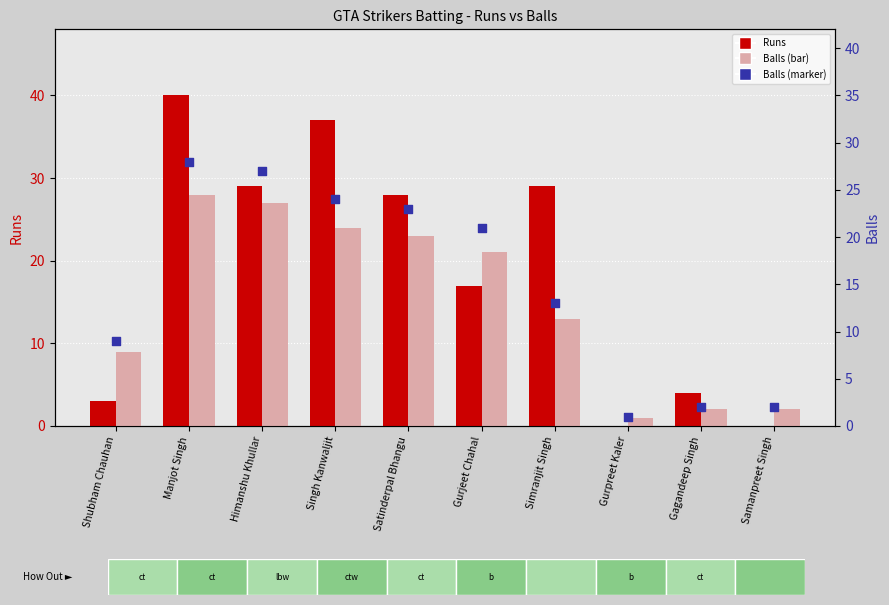

Which series has the largest Y range (max minus min)?

Runs